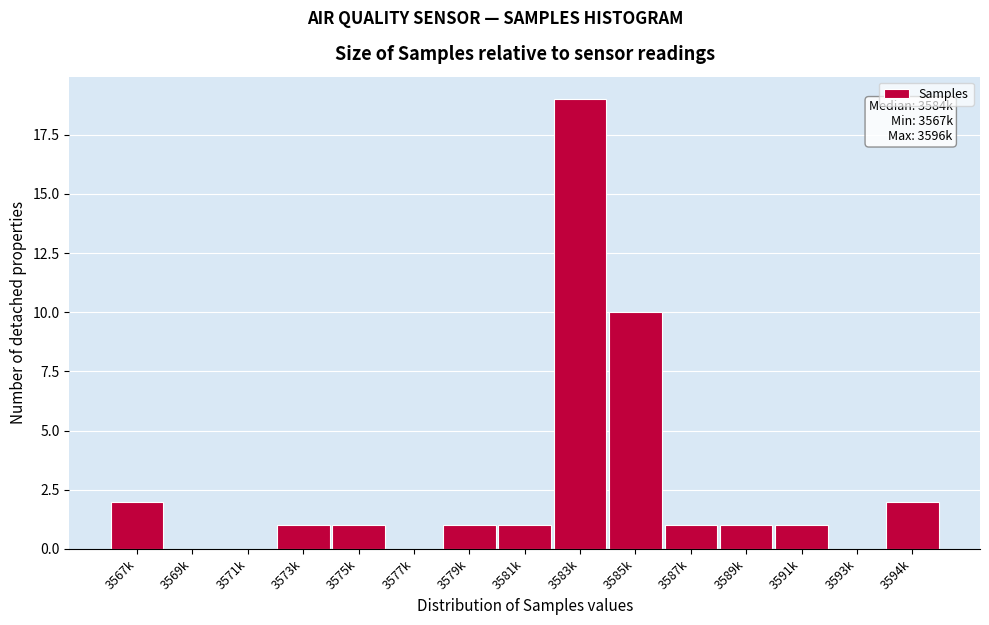

Reading left to right, extract all data points from this chart.

3567k=2	3569k=0	3571k=0	3573k=1	3575k=1	3577k=0	3579k=1	3581k=1	3583k=19	3585k=10	3587k=1	3589k=1	3591k=1	3593k=0	3594k=2